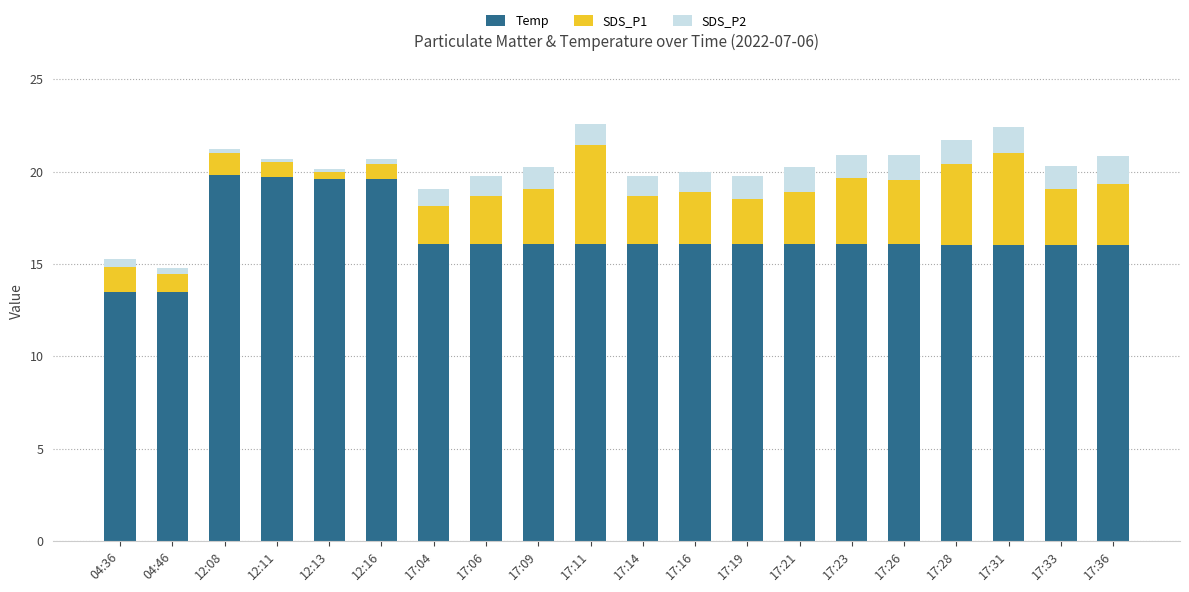

What is the difference between the maximum and minimum values in the Temp series?

6.3